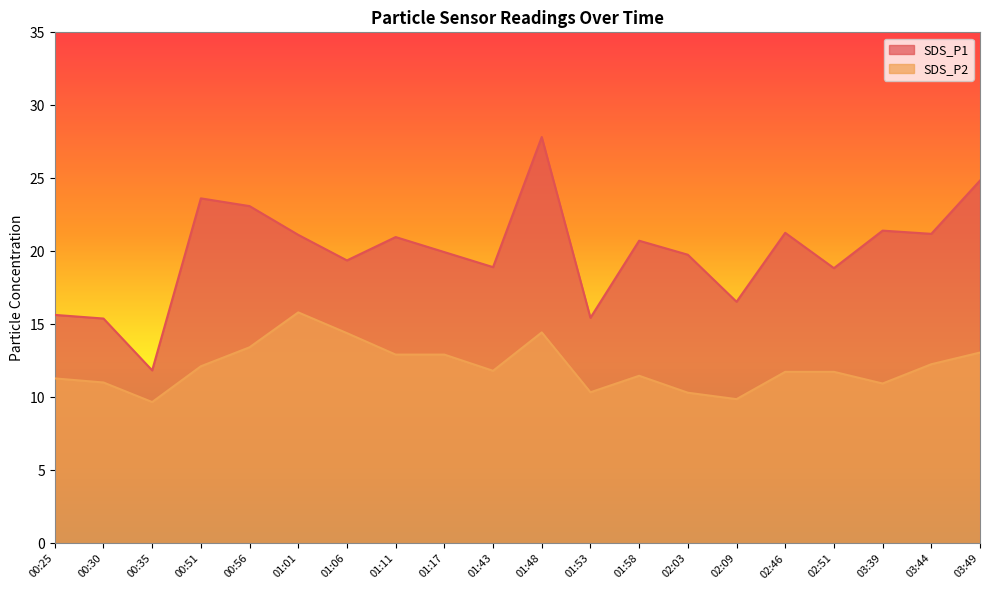

In SDS_P1, how many points are higher than both neighbors (excluding endpoints)?

6